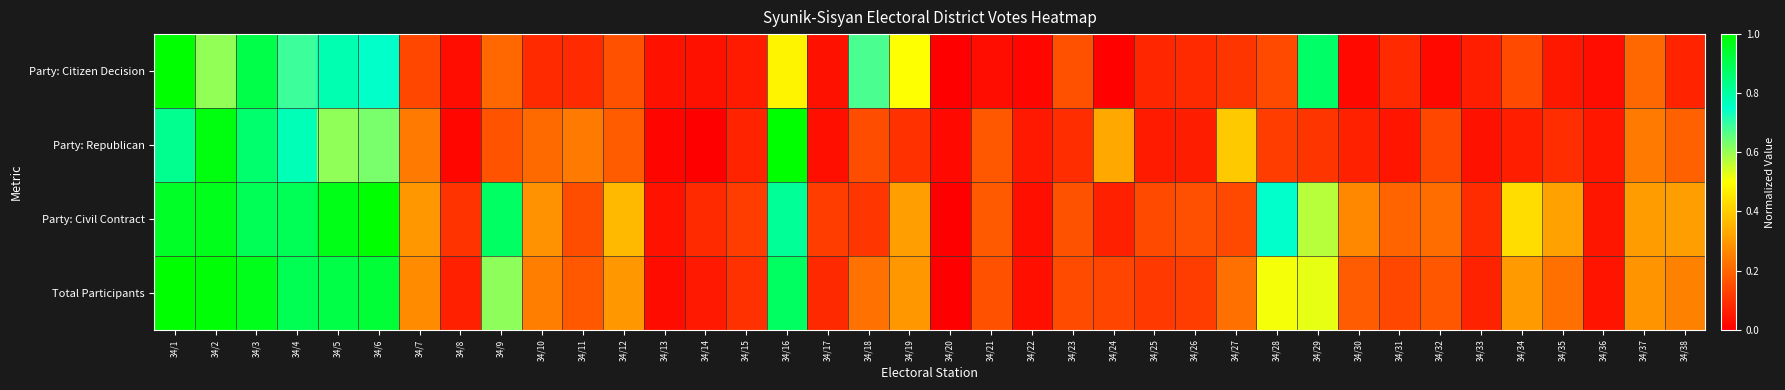

What is the spread (max minus min) of values at 34/18?

0.6